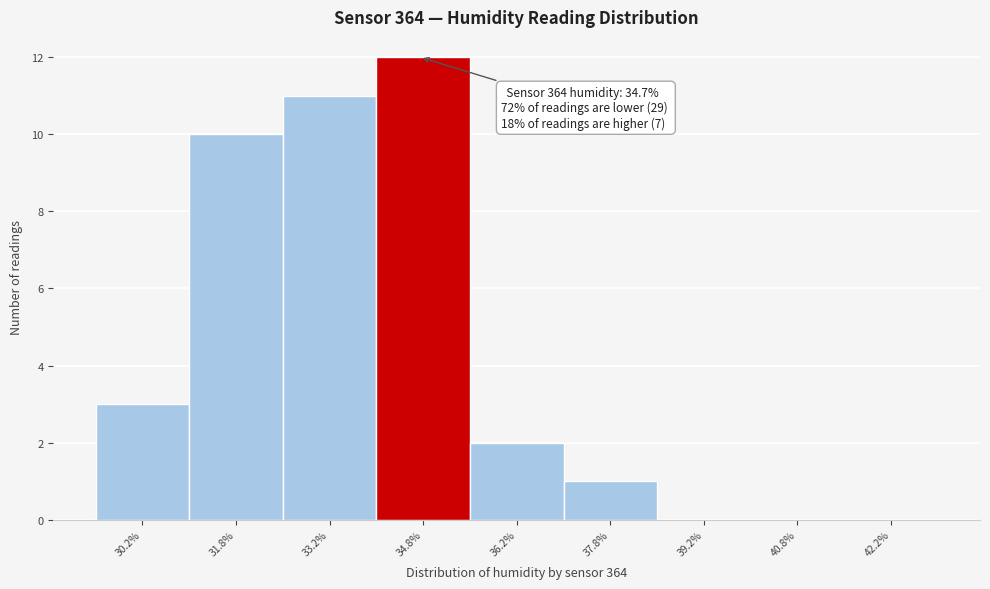

Which range on the x-axis has the tallest bar?

34.0 to 35.5